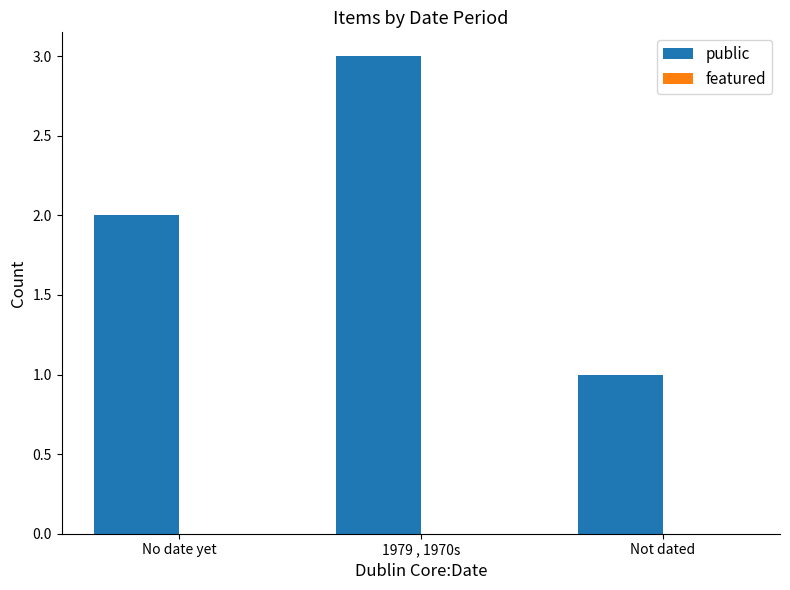

What position from the right is 1979 , 1970s?

2